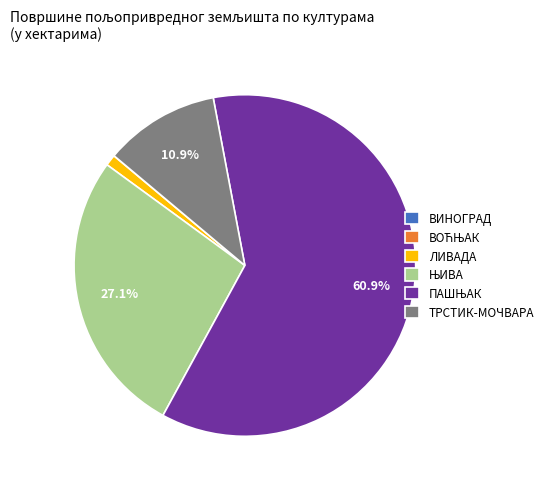

Does any single category account for the majority?

Yes